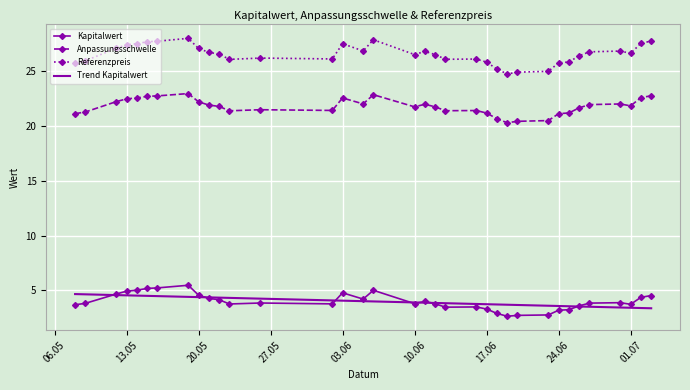

Which series has the widest spread of values?

Referenzpreis